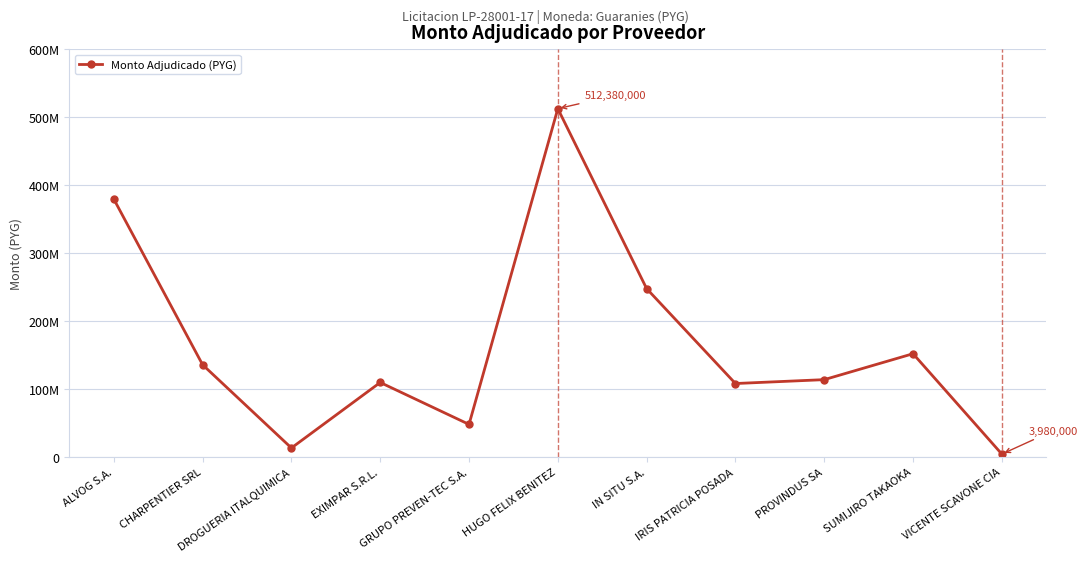

What is the difference between the values at SUMIJIRO TAKAOKA and HUGO FELIX BENITEZ?

360672000